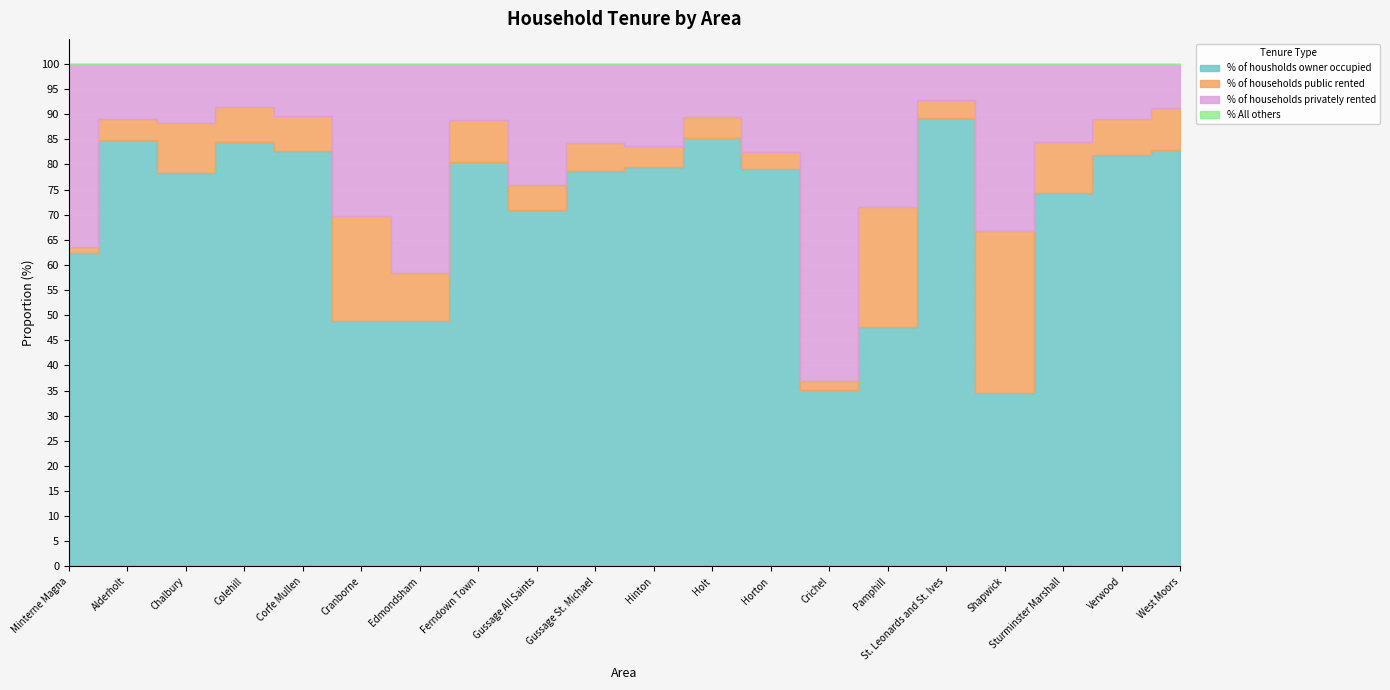

At which label does % All others reach its minimum?

Minterne Magna